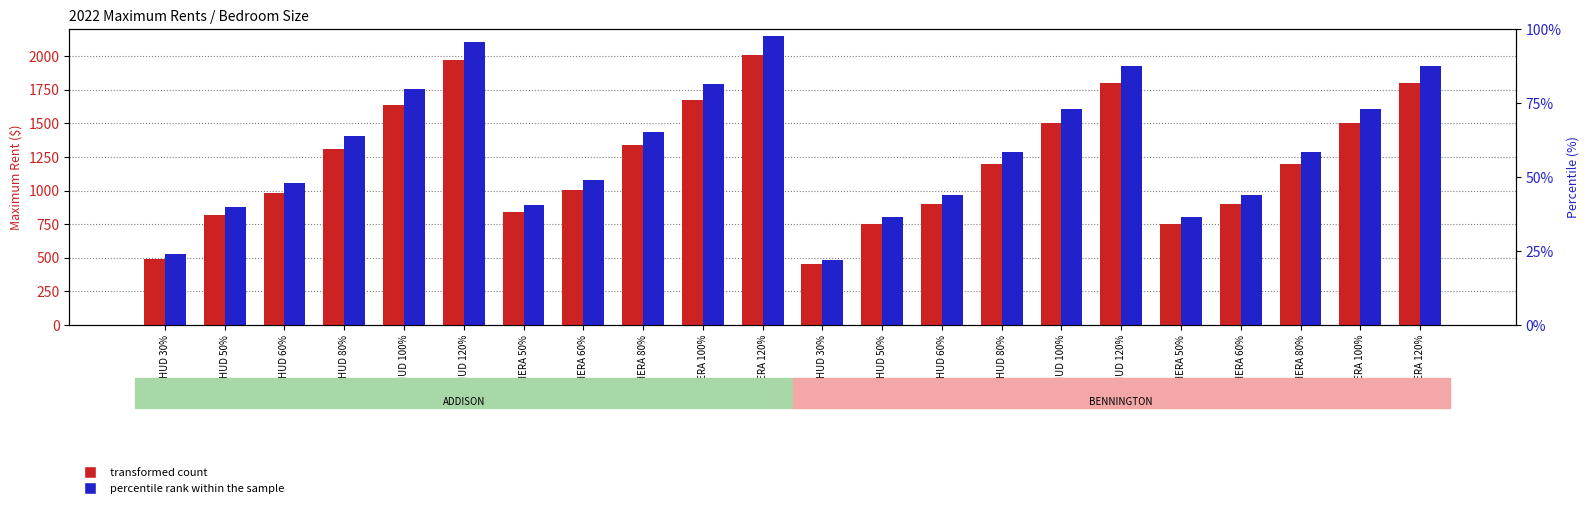

What is the difference between the maximum and minimum values in the percentile rank within the sample series?

1670